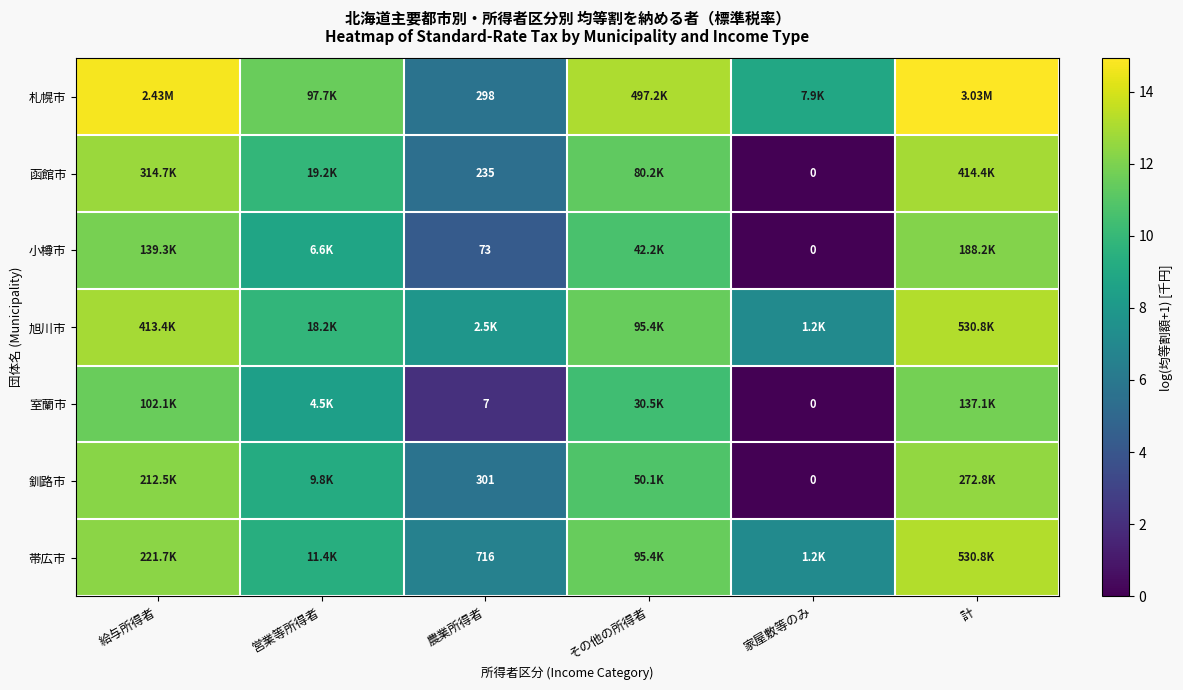

Is it true that 帯広市 equals 7.1 at 家屋敷等のみ?

True